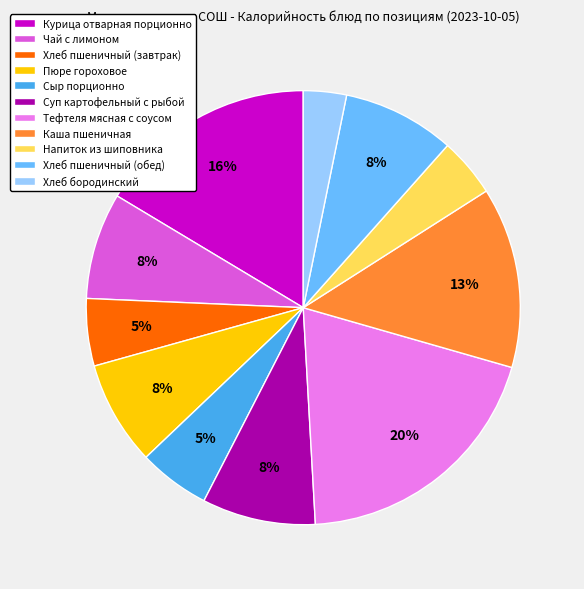

What percentage is the Хлеб пшеничный (завтрак) slice, to the nearest percent?

5%